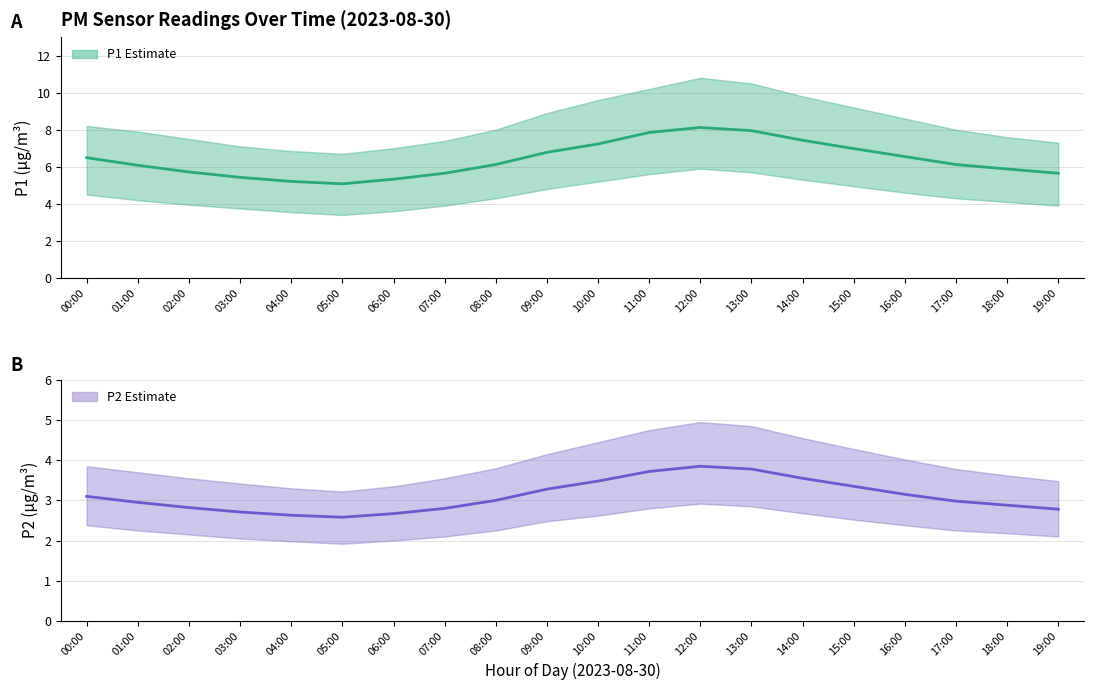

At how many categories does at least one series exceed 7?

5